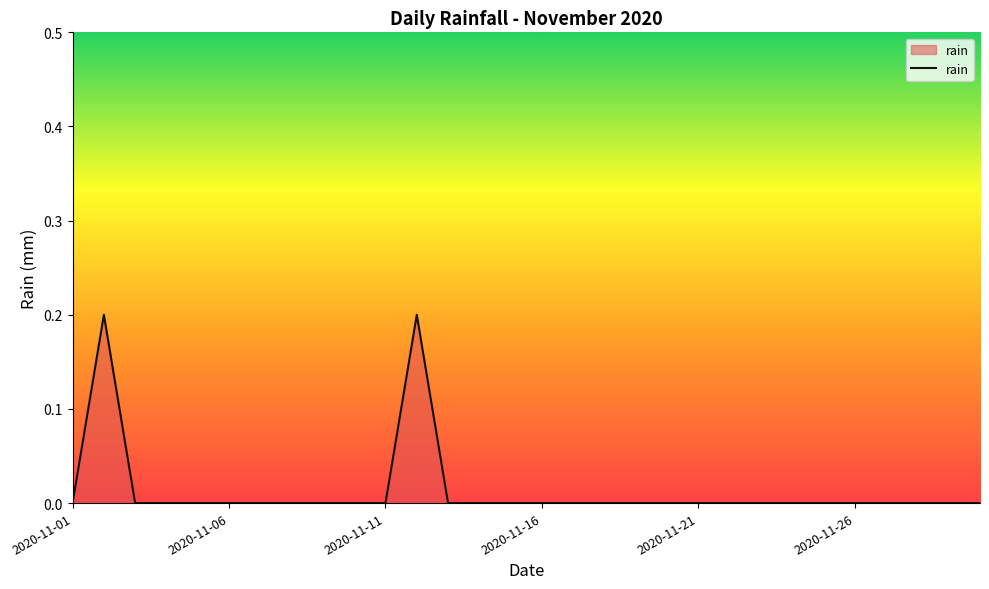

Does the chart have visible grid lines?

No